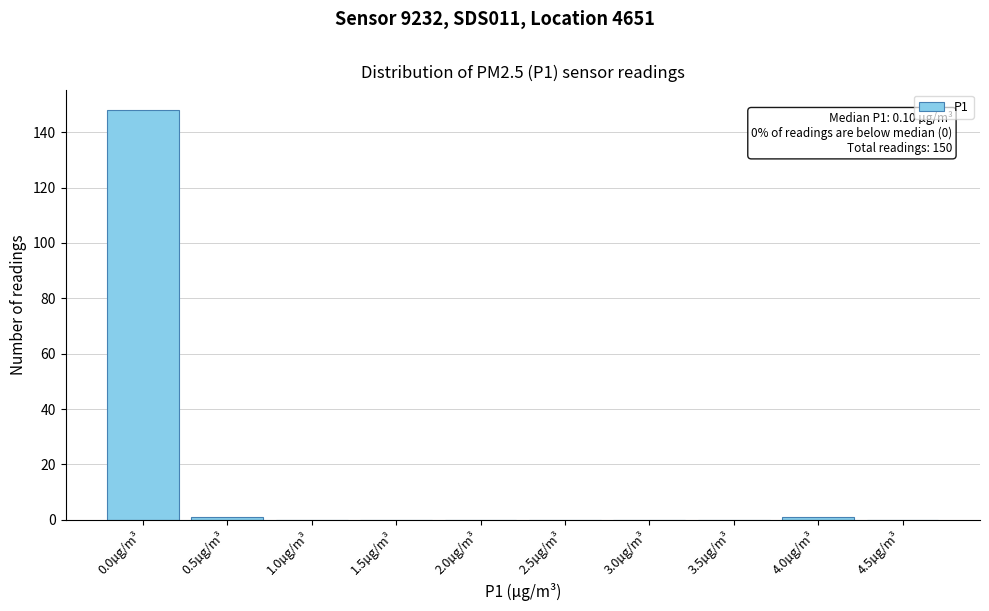

Reading right to left, extract all data points from this chart.

4.5µg/m³=0	4.0µg/m³=1	3.5µg/m³=0	3.0µg/m³=0	2.5µg/m³=0	2.0µg/m³=0	1.5µg/m³=0	1.0µg/m³=0	0.5µg/m³=1	0.0µg/m³=148